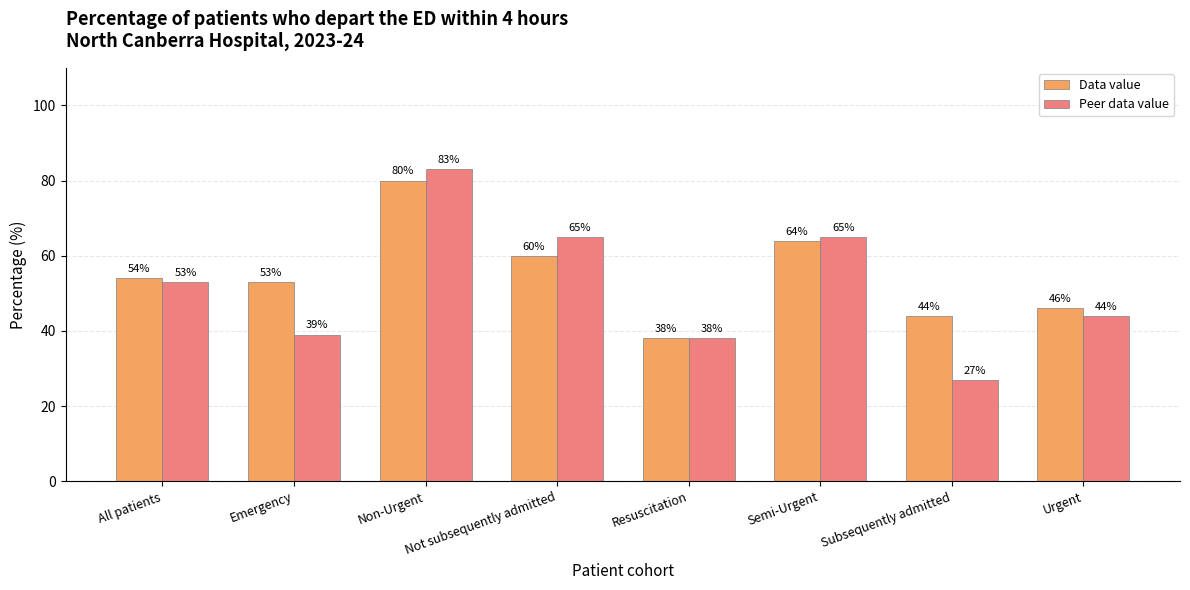

What is the maximum value shown in the chart?

83